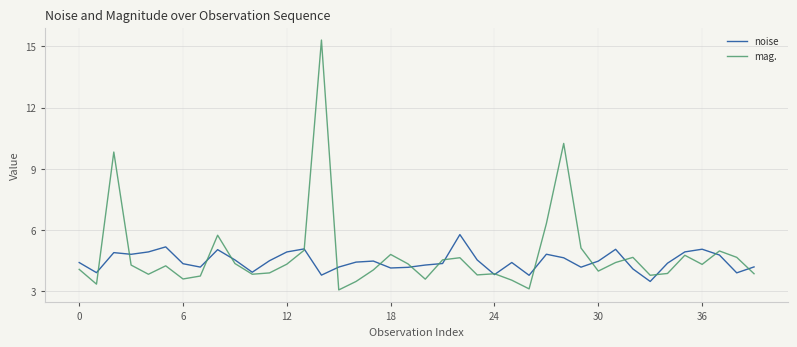

Which series has the widest spread of values?

mag.